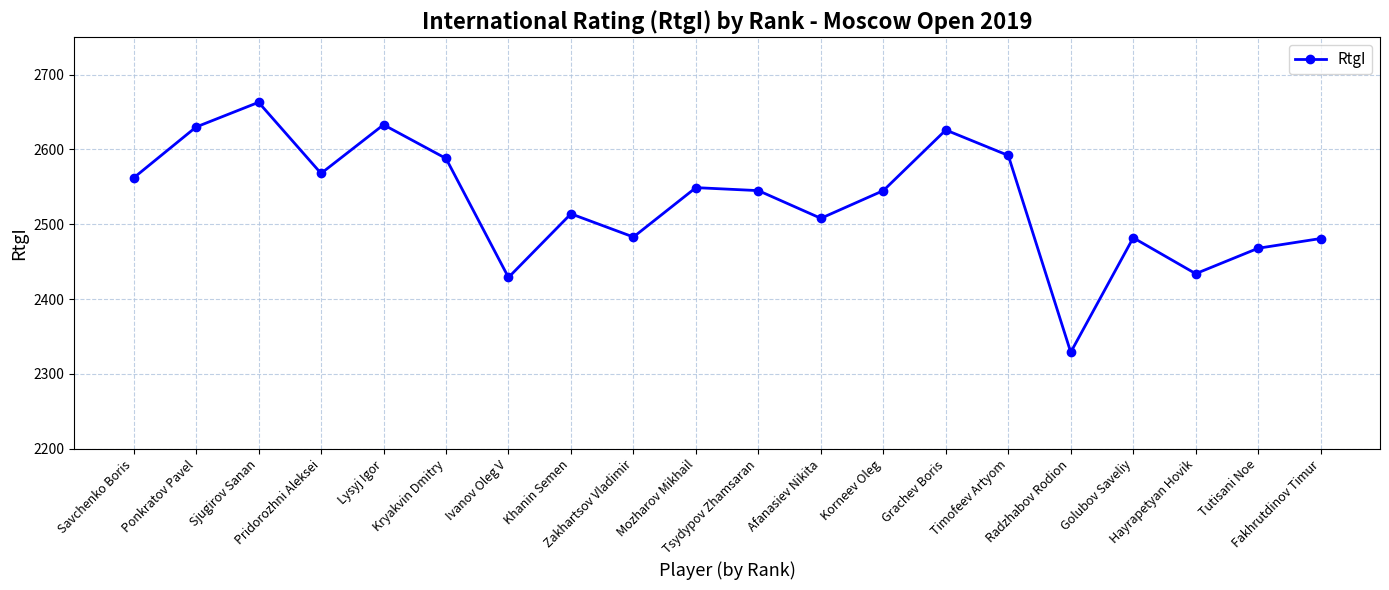

What is the value of the 11th point from the left?

2545